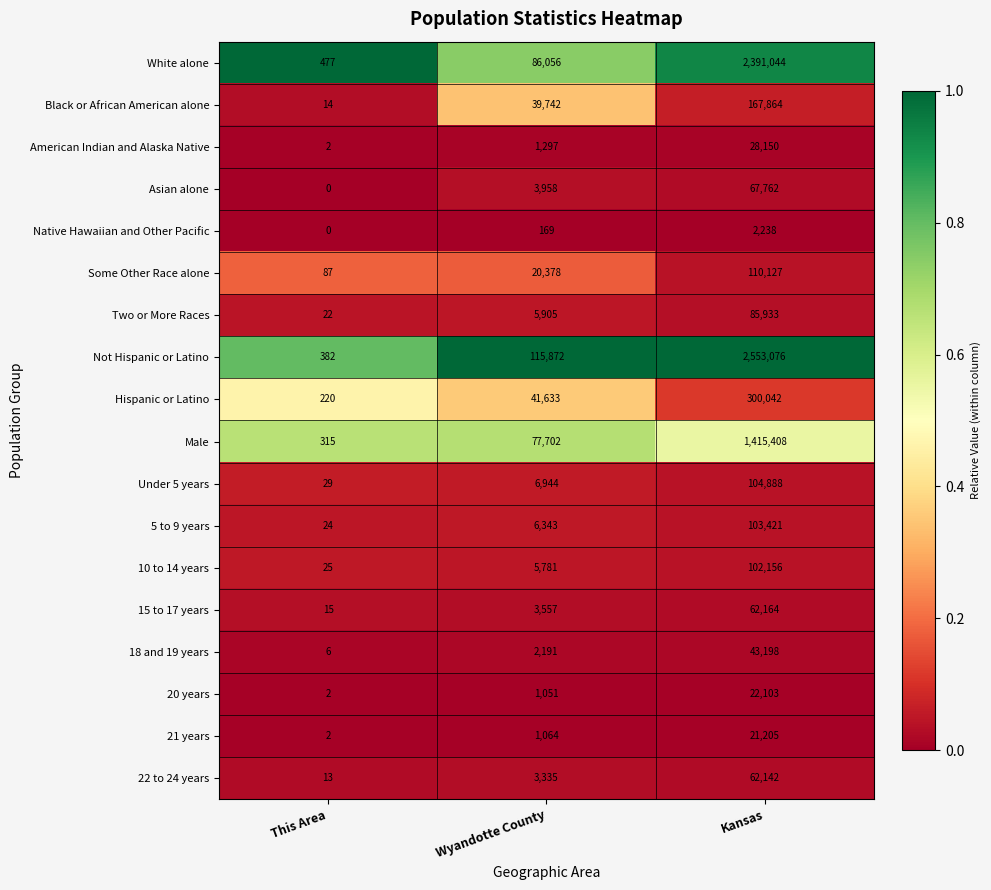

True or false: Not Hispanic or Latino has a value of 159933 at Wyandotte County.

False